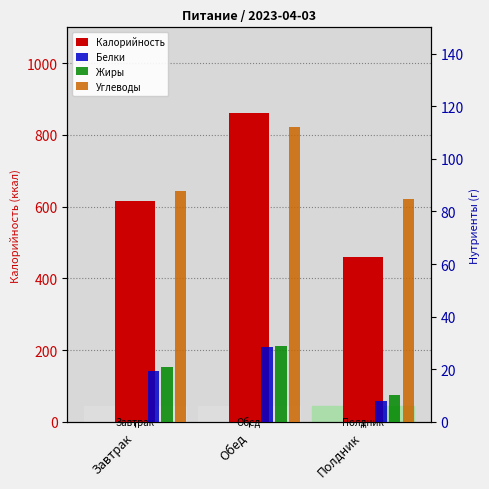

Which label corresponds to the largest value in the chart?

Обед